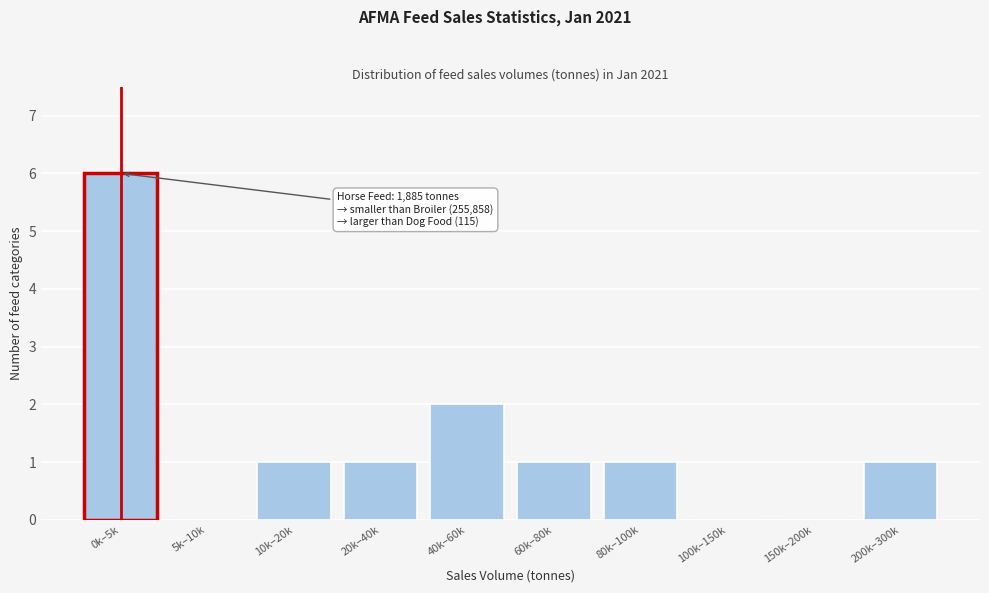

Reading left to right, list all the values displayed in this chart.

0k–5k=6	5k–10k=0	10k–20k=1	20k–40k=1	40k–60k=2	60k–80k=1	80k–100k=1	100k–150k=0	150k–200k=0	200k–300k=1